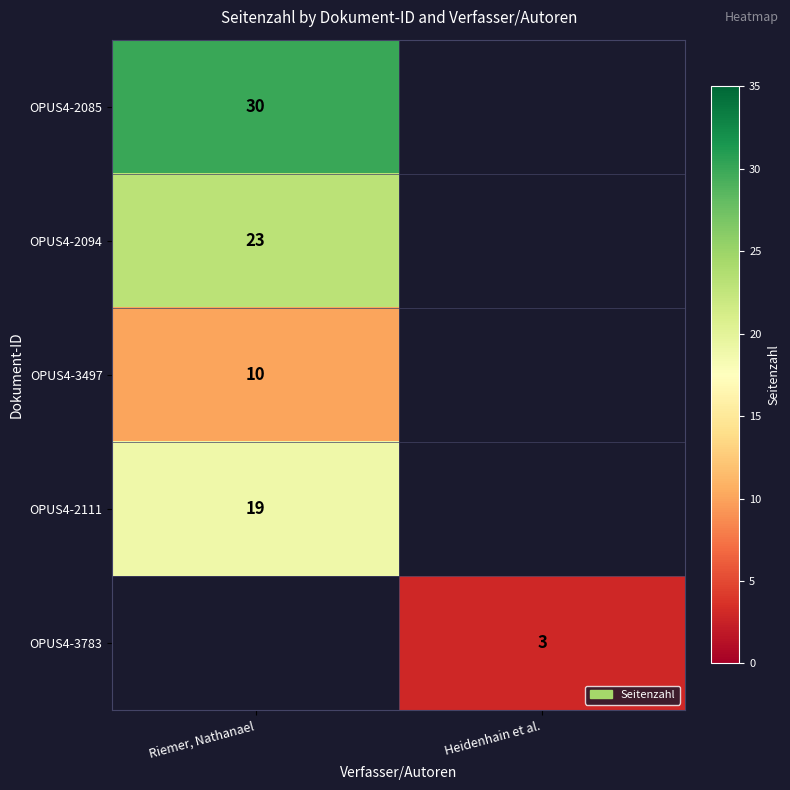

Is it true that OPUS4-2085 equals 52 at Riemer, Nathanael?

False